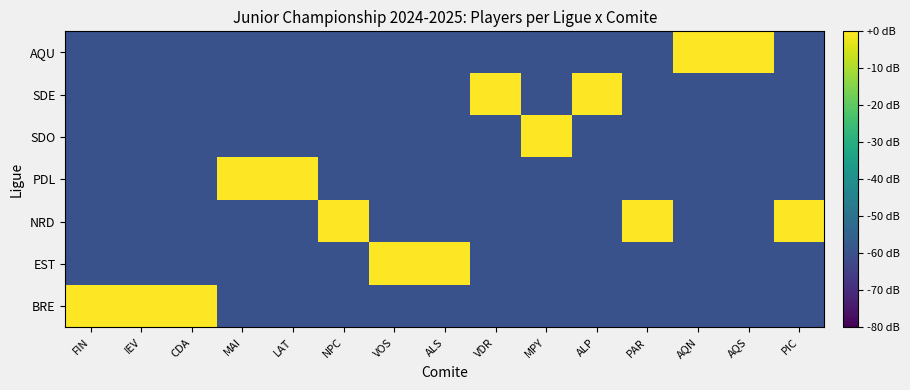

At which category is the sum across all series the highest?

FIN